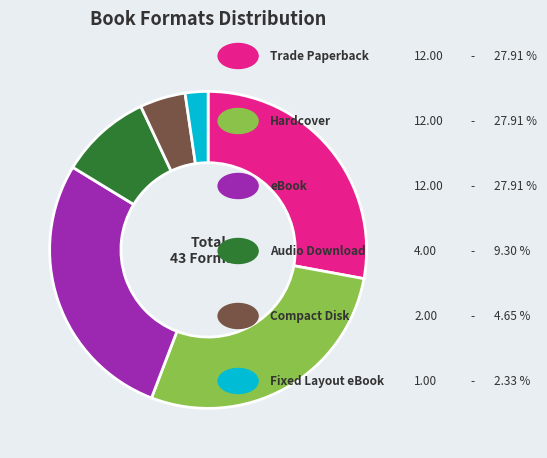

Is there any slice that represents more than half of the pie?

No